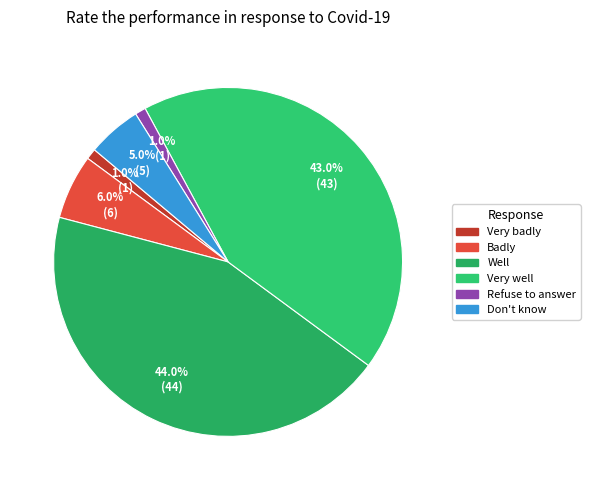

Which category has the smallest portion of the pie?

Very badly